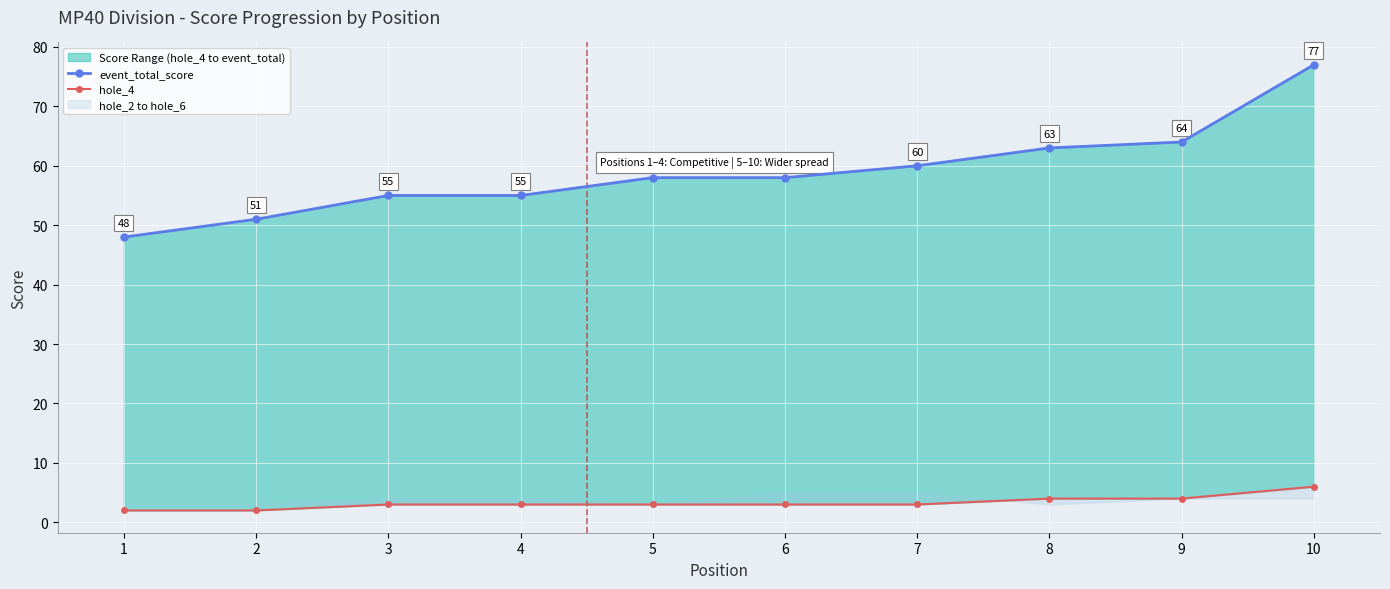

How many lines are shown in the chart?

2